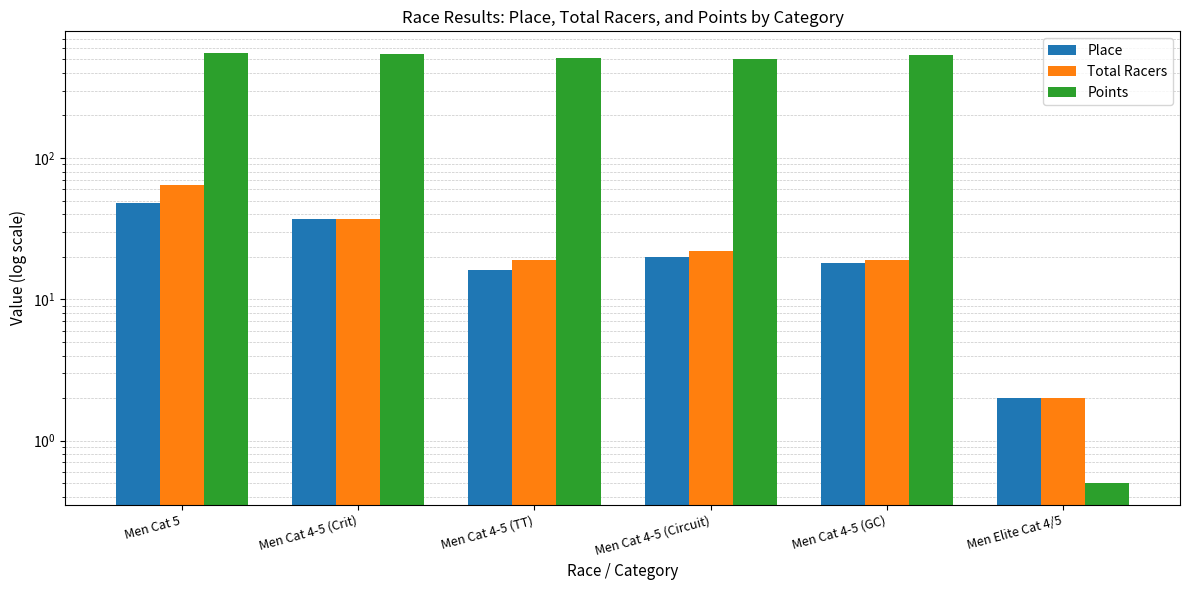

What is the minimum value shown in the chart?

0.5